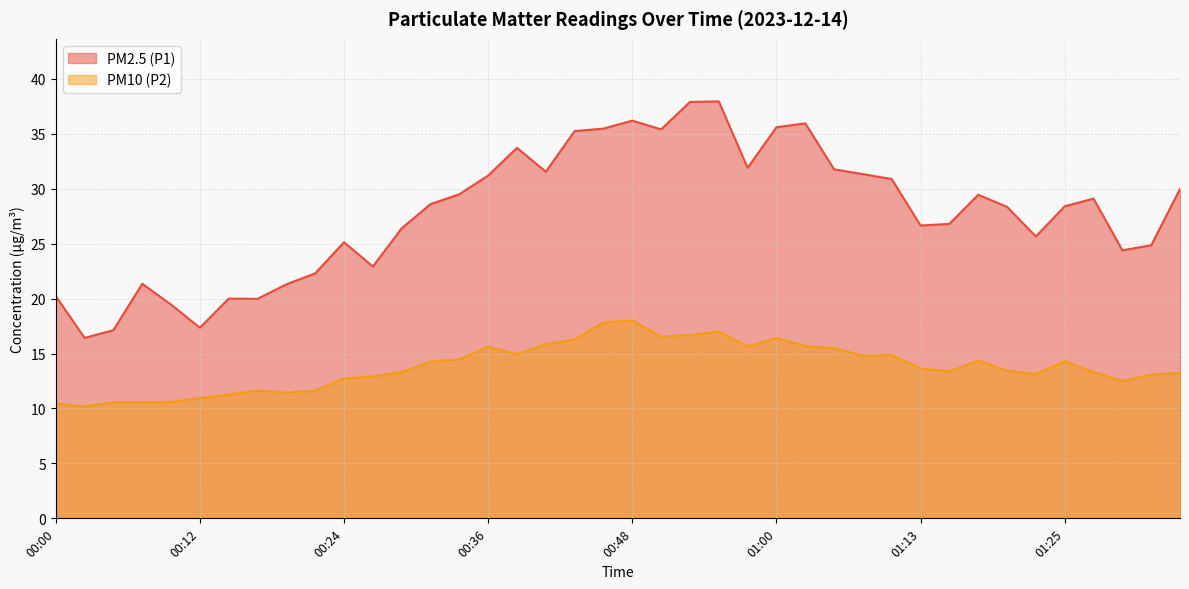

What is the value of the PM2.5 (P1) point at the 22nd from the left?

35.4